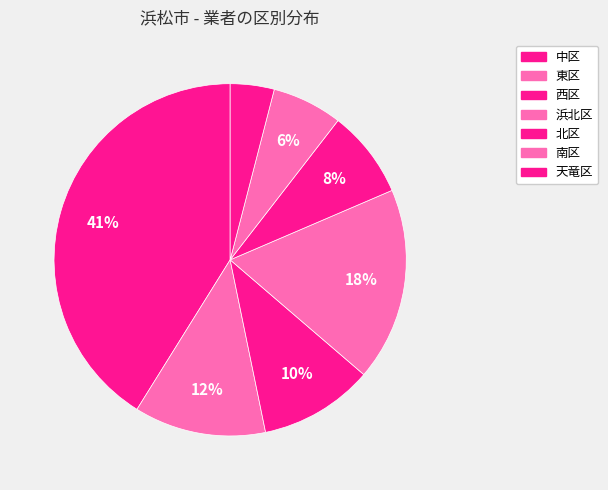

Count the number of slices in the pie.

7